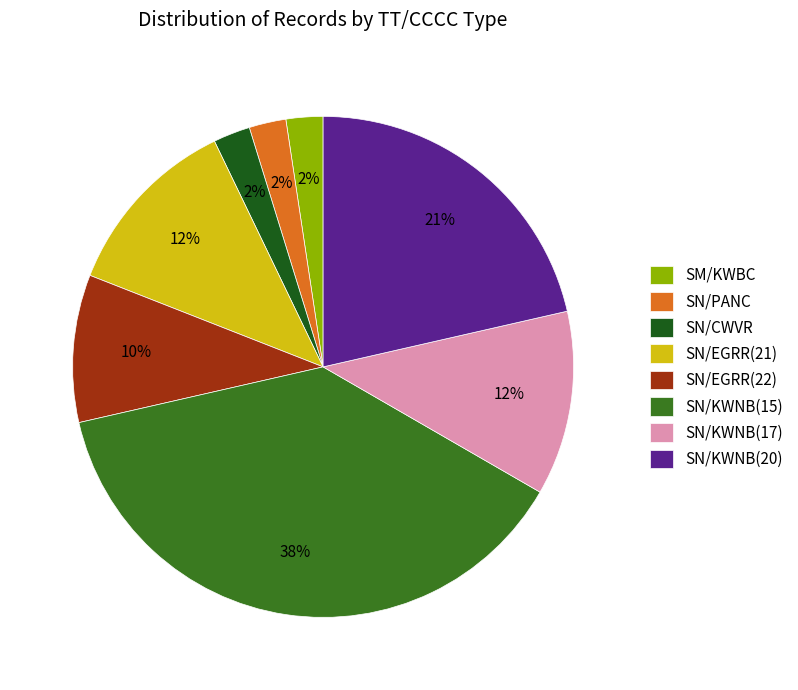

Which slice is the largest?

SN/KWNB(15)